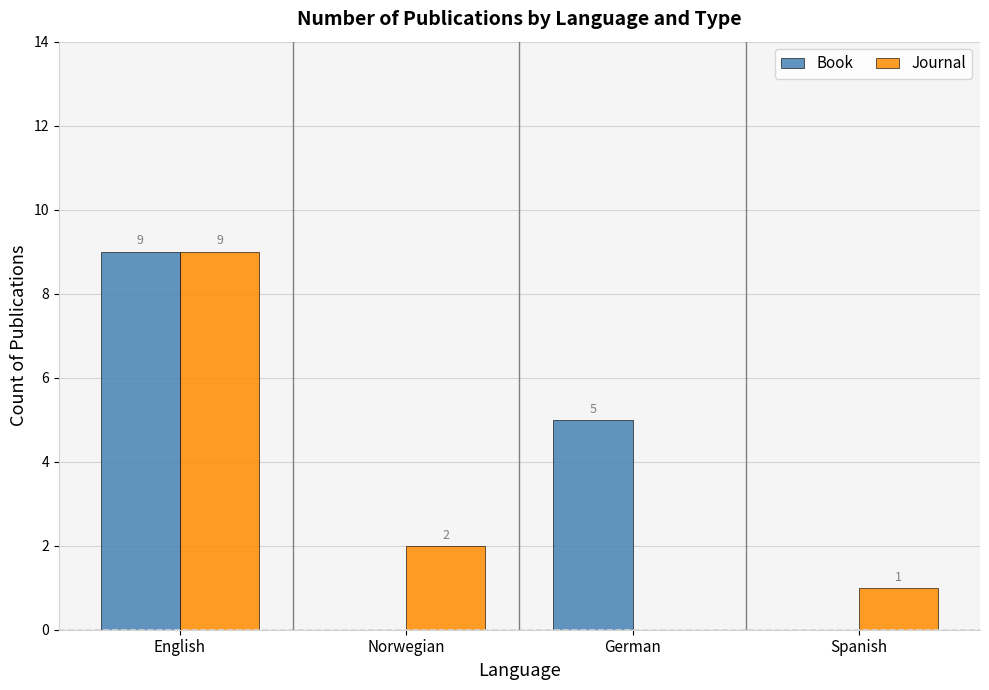

Which series has the largest total across all categories?

Book